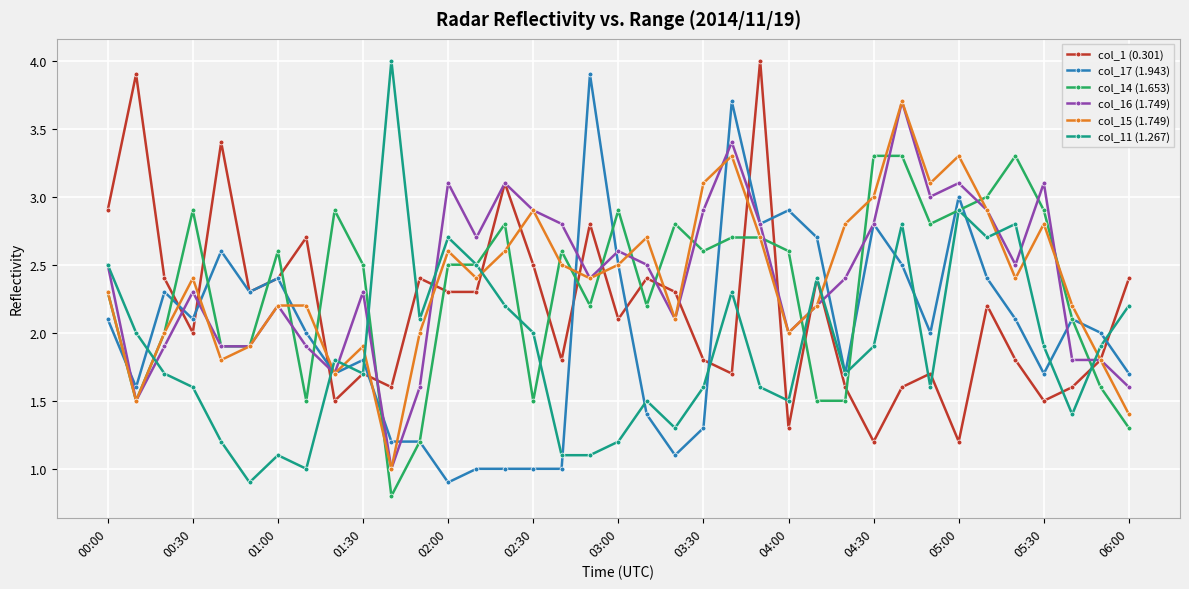

How many series are shown in this chart?

6